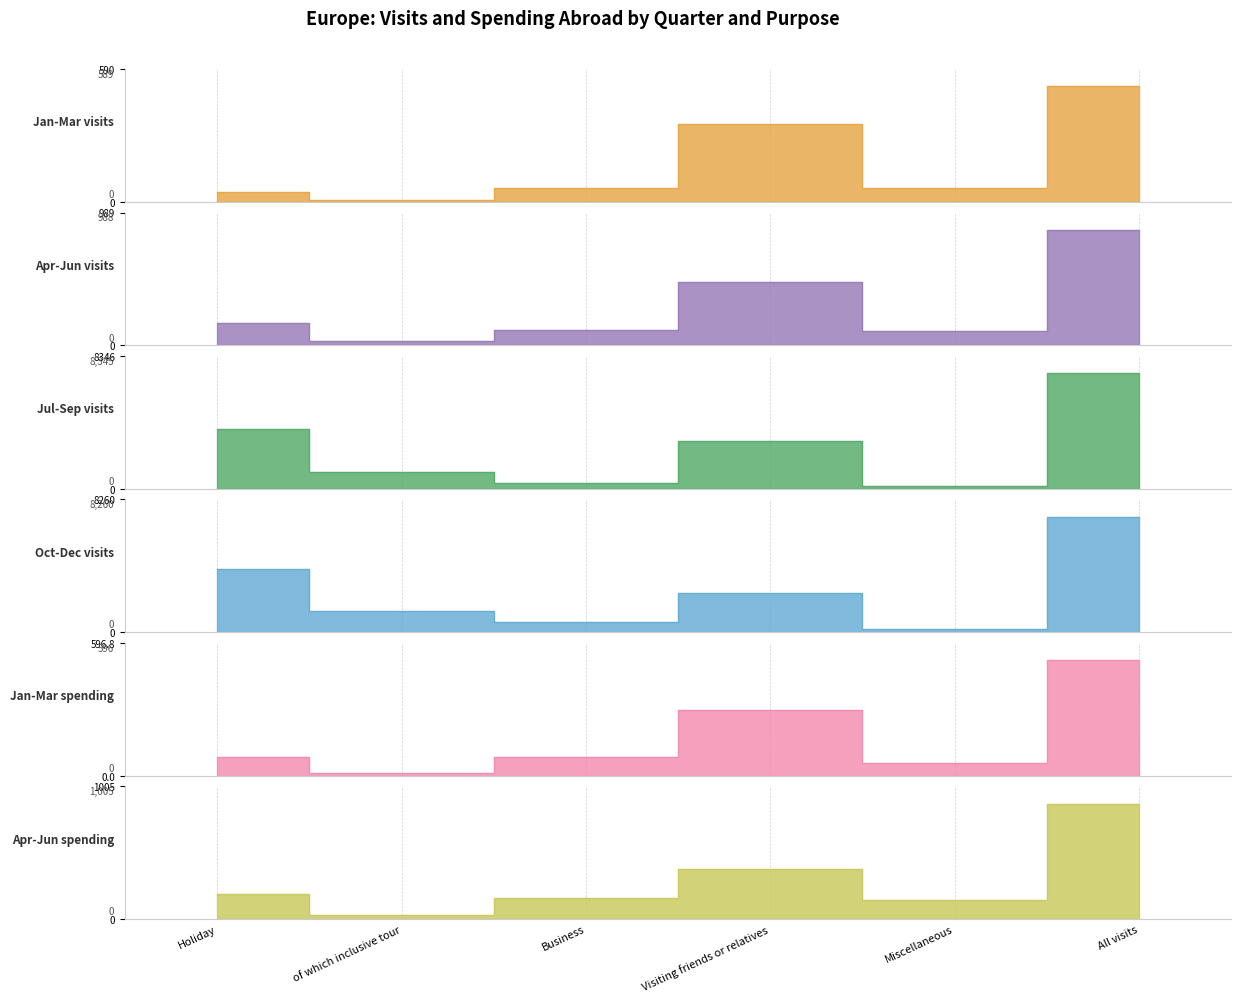

Which series has the largest total across all categories?

Oct-Dec visits (thousands)